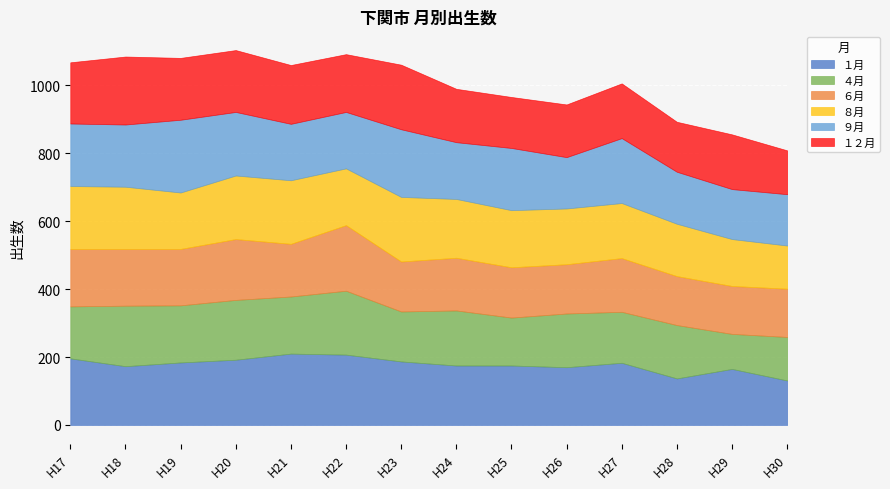

Read the １月 value at H21.

210